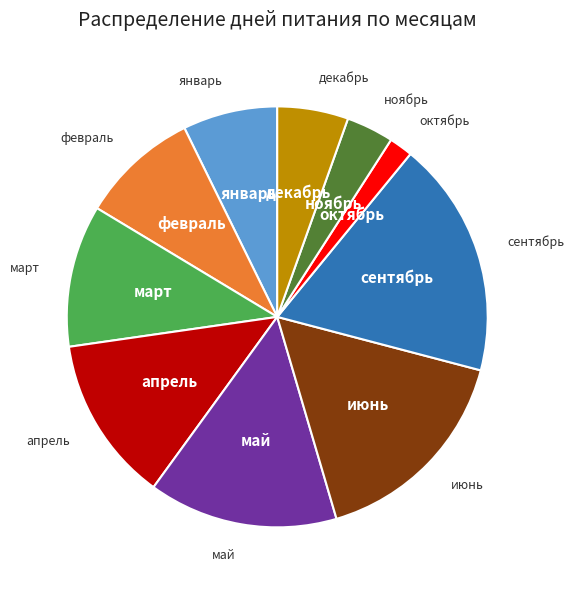

Is there any slice that represents more than half of the pie?

No